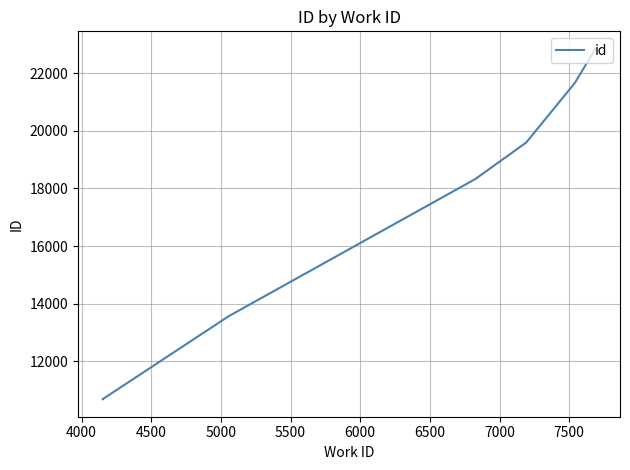

How many values exceed 18361?

4